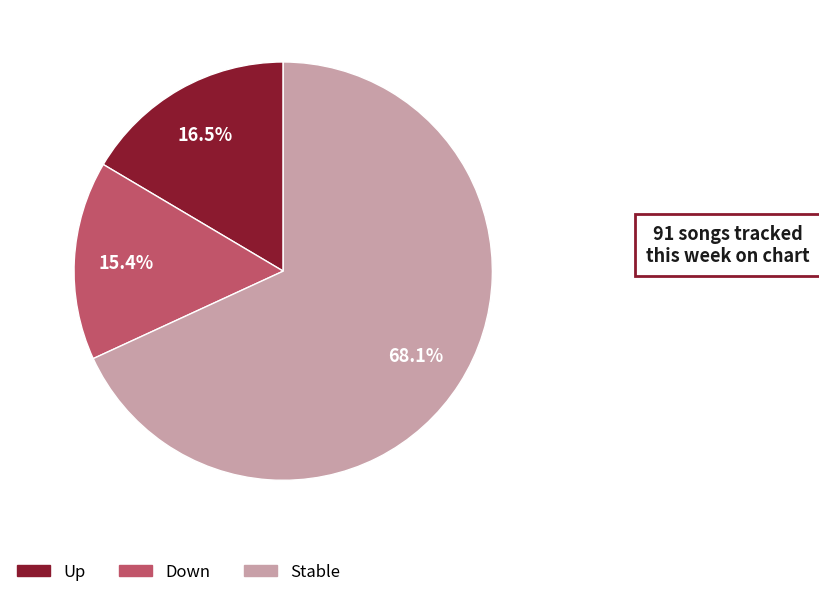

Is there any slice that represents more than half of the pie?

Yes